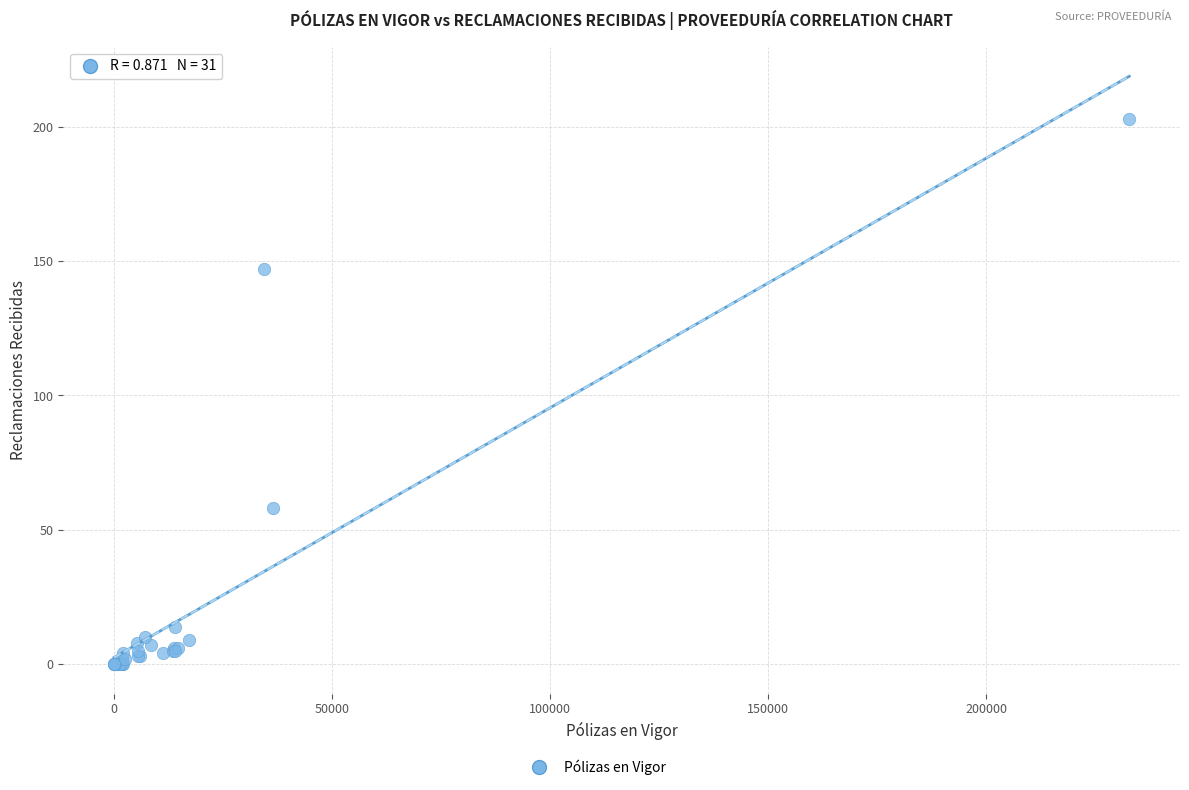

What Y value in the scatter plot is closest to 101?

58